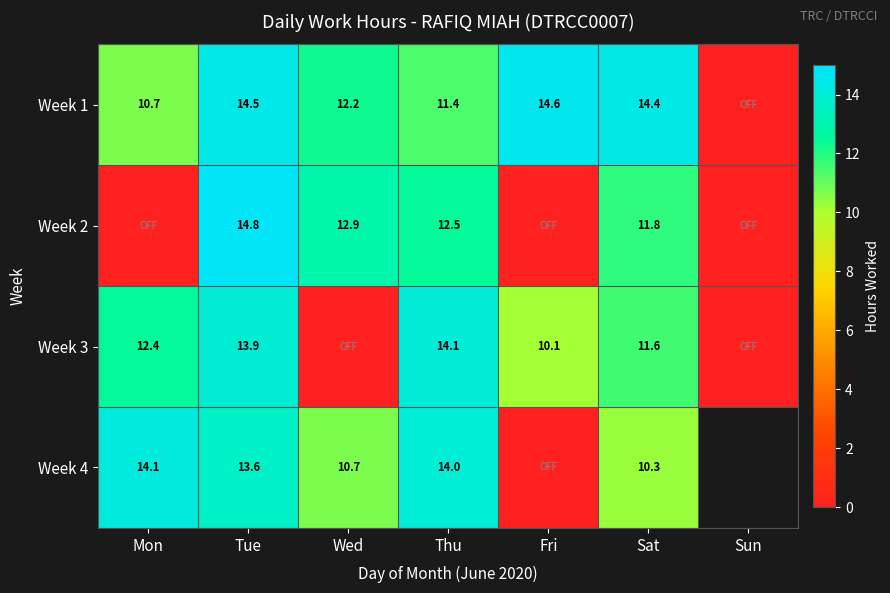

Is the value of Week 1 at Mon greater than the value of Week 2 at Sat?

No